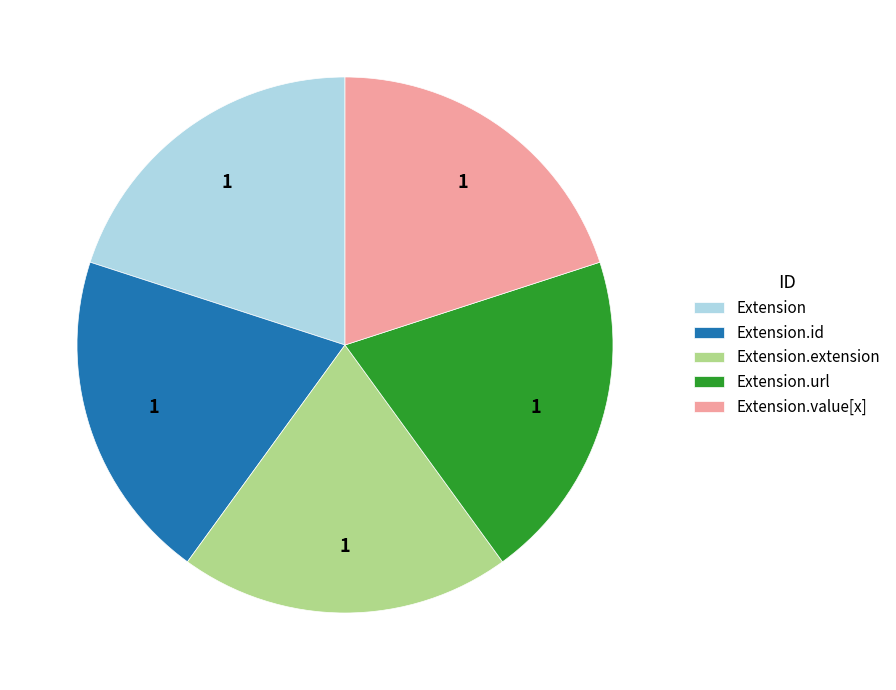

Is there any slice that represents more than half of the pie?

No